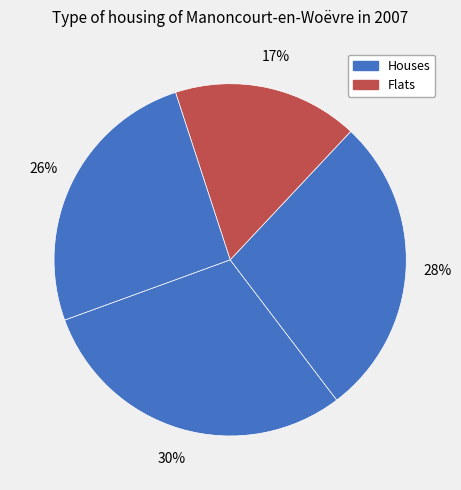

Is there any slice that represents more than half of the pie?

No